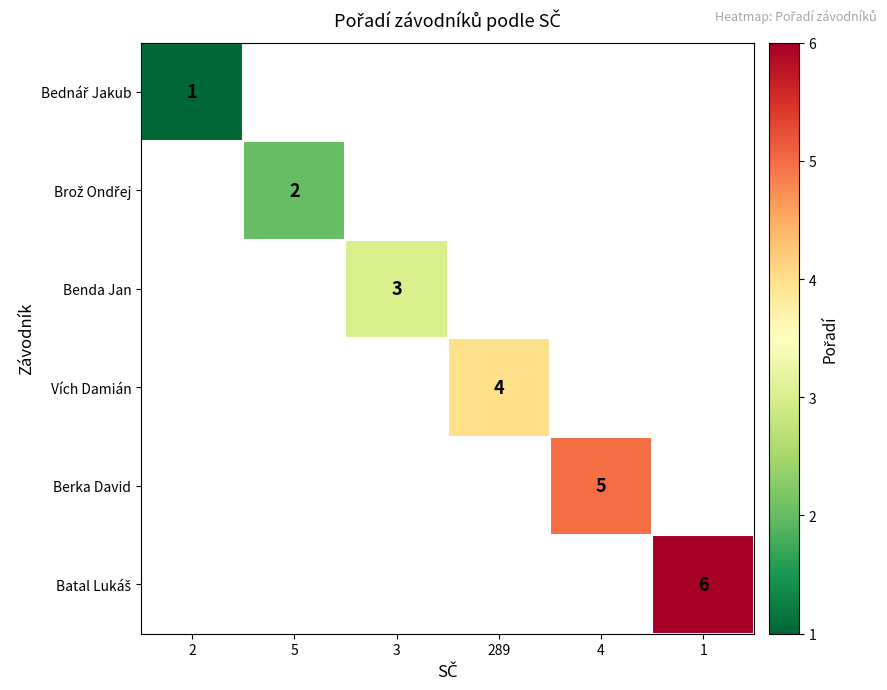

Which category has the lowest value across all series?

2